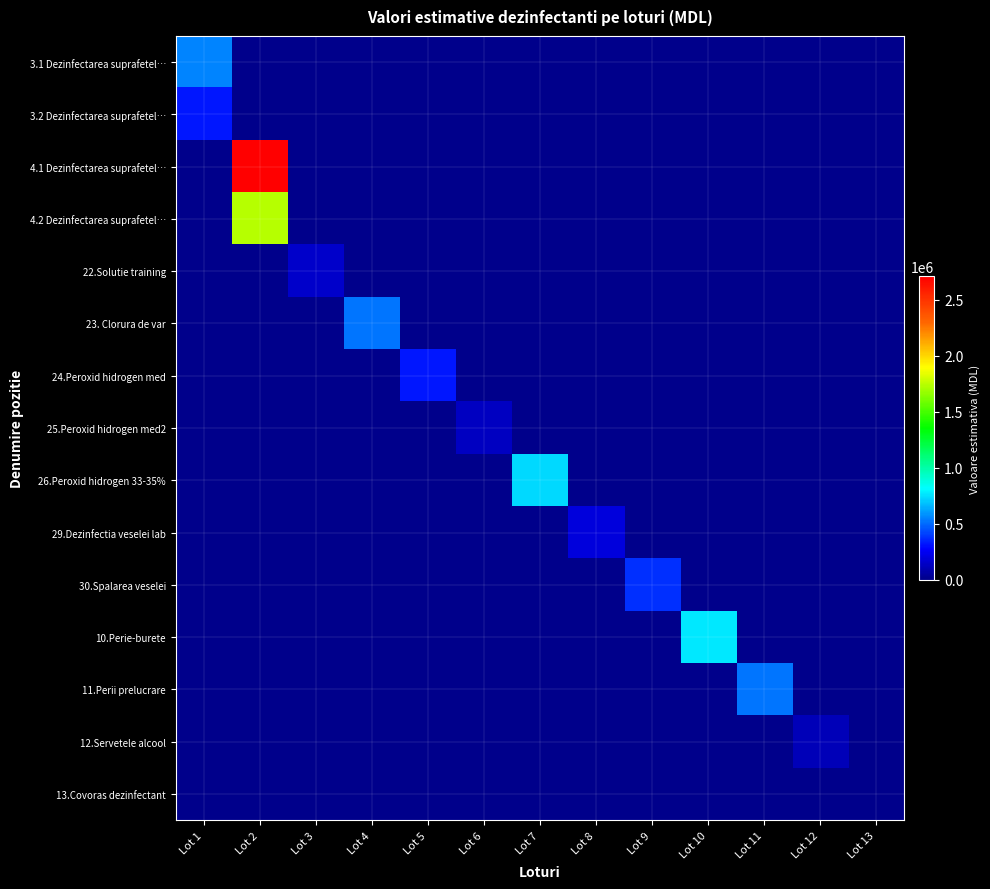

Count the number of data series in this chart.

15